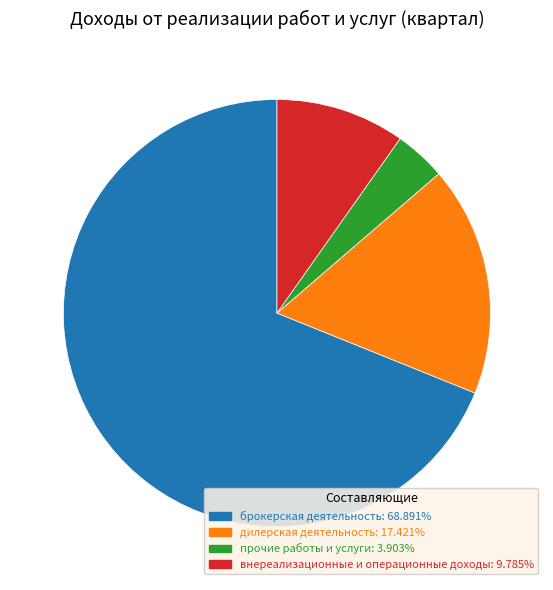

Rank the categories by value from highest to lowest.

брокерская деятельность, дилерская деятельность, внереализационные и операционные доходы, прочие работы и услуги